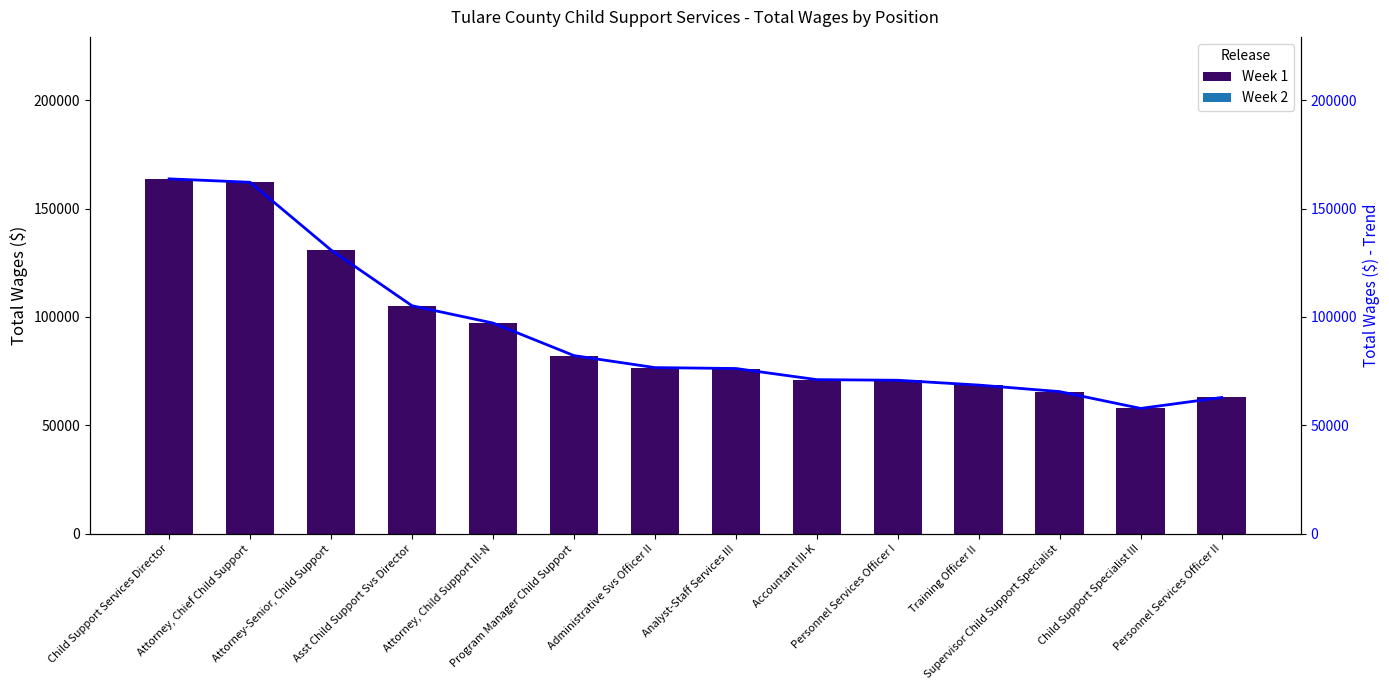

At which label is Total Wages Trend closest to 110760?

Asst Child Support Svs Director